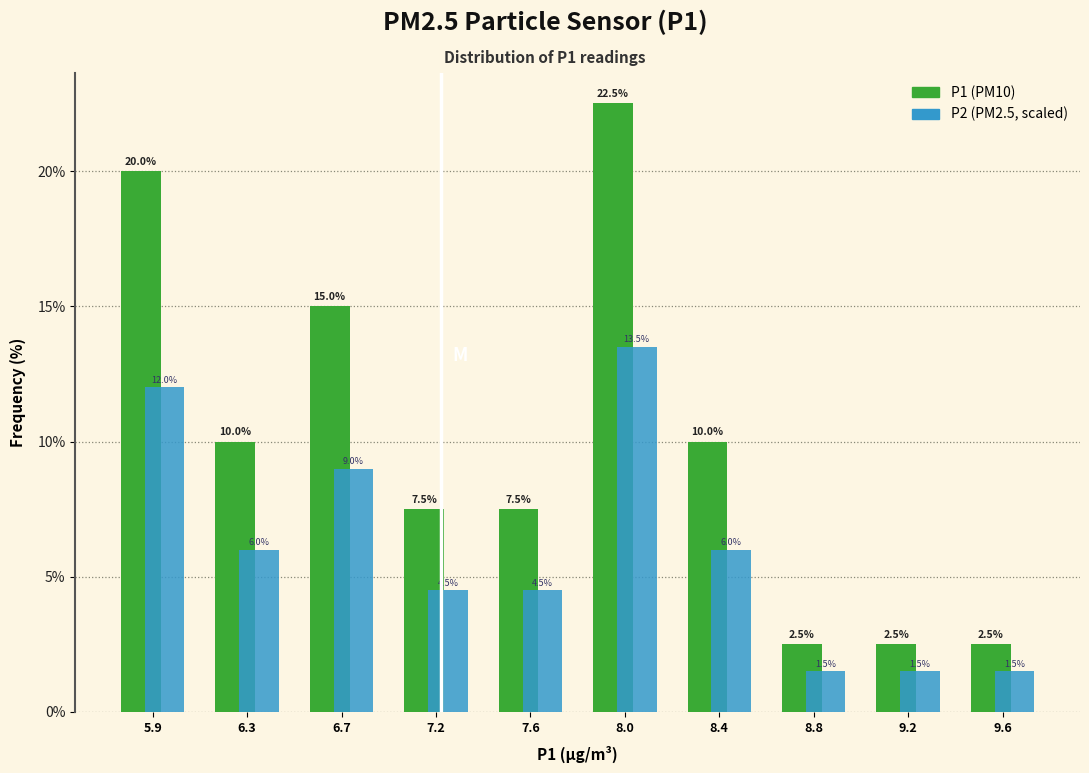

At which category is the sum across all series the highest?

8.0